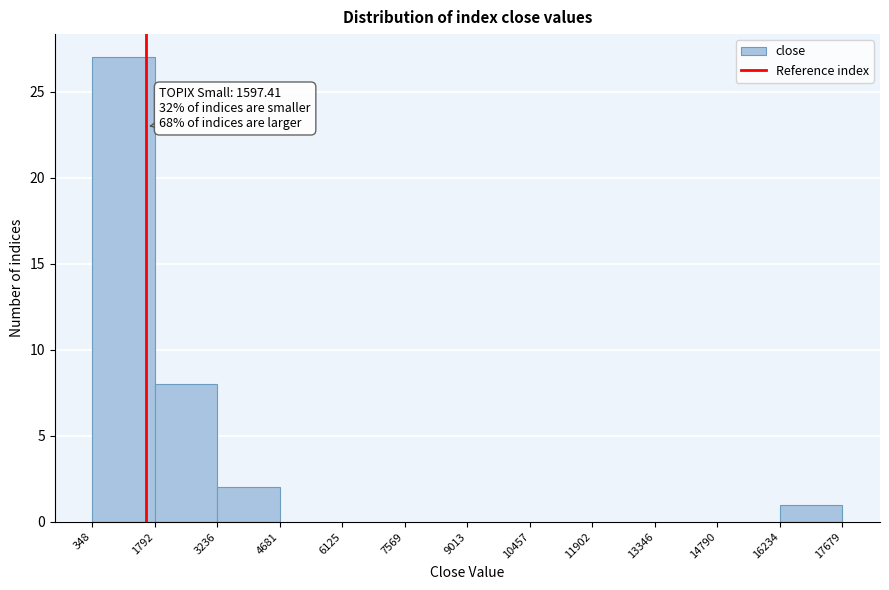

Which range on the x-axis has the tallest bar?

348 to 1792